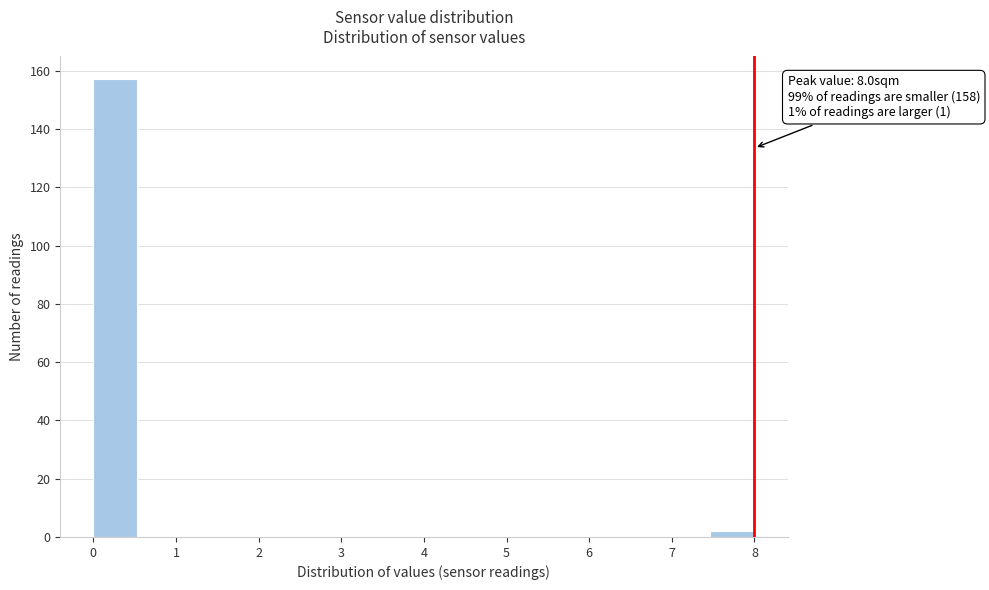

Which range on the x-axis has the tallest bar?

0.0 to 0.5